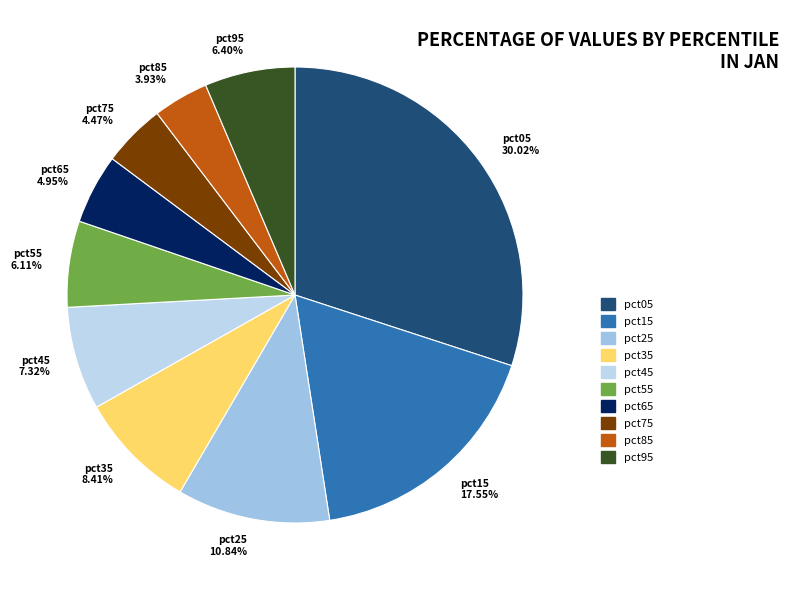

To the nearest percent, what portion does pct85 represent?

4%